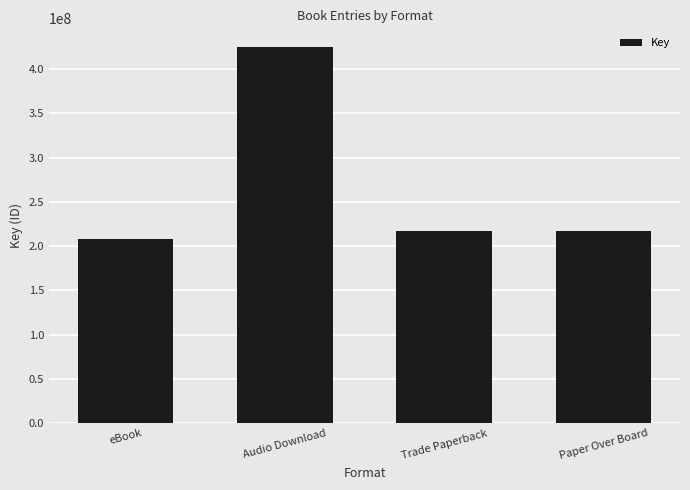

Approximately how many times larger is the value at Audio Download compared to eBook?

2.0